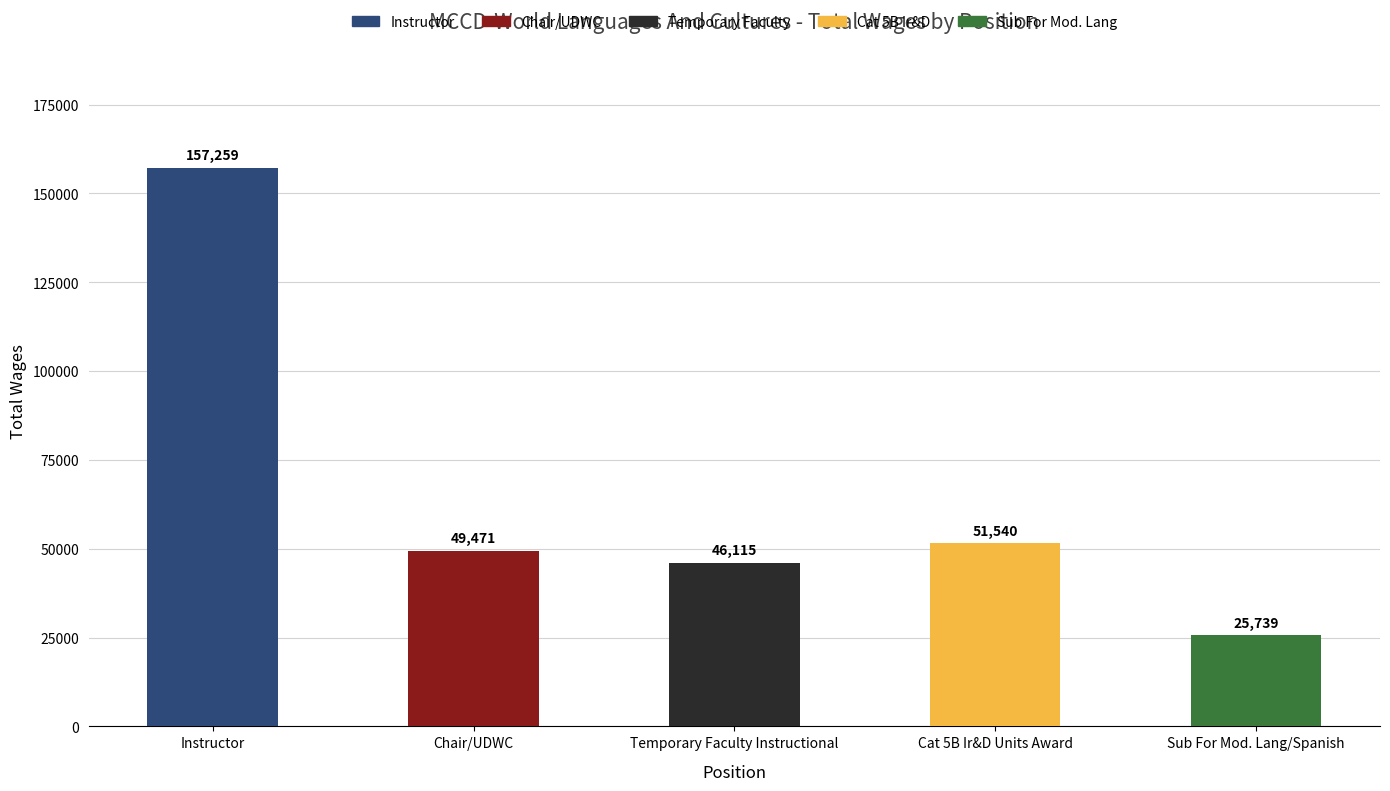

Reading left to right, transcribe all the data shown in this chart.

157259	49471	46115	51540	25739